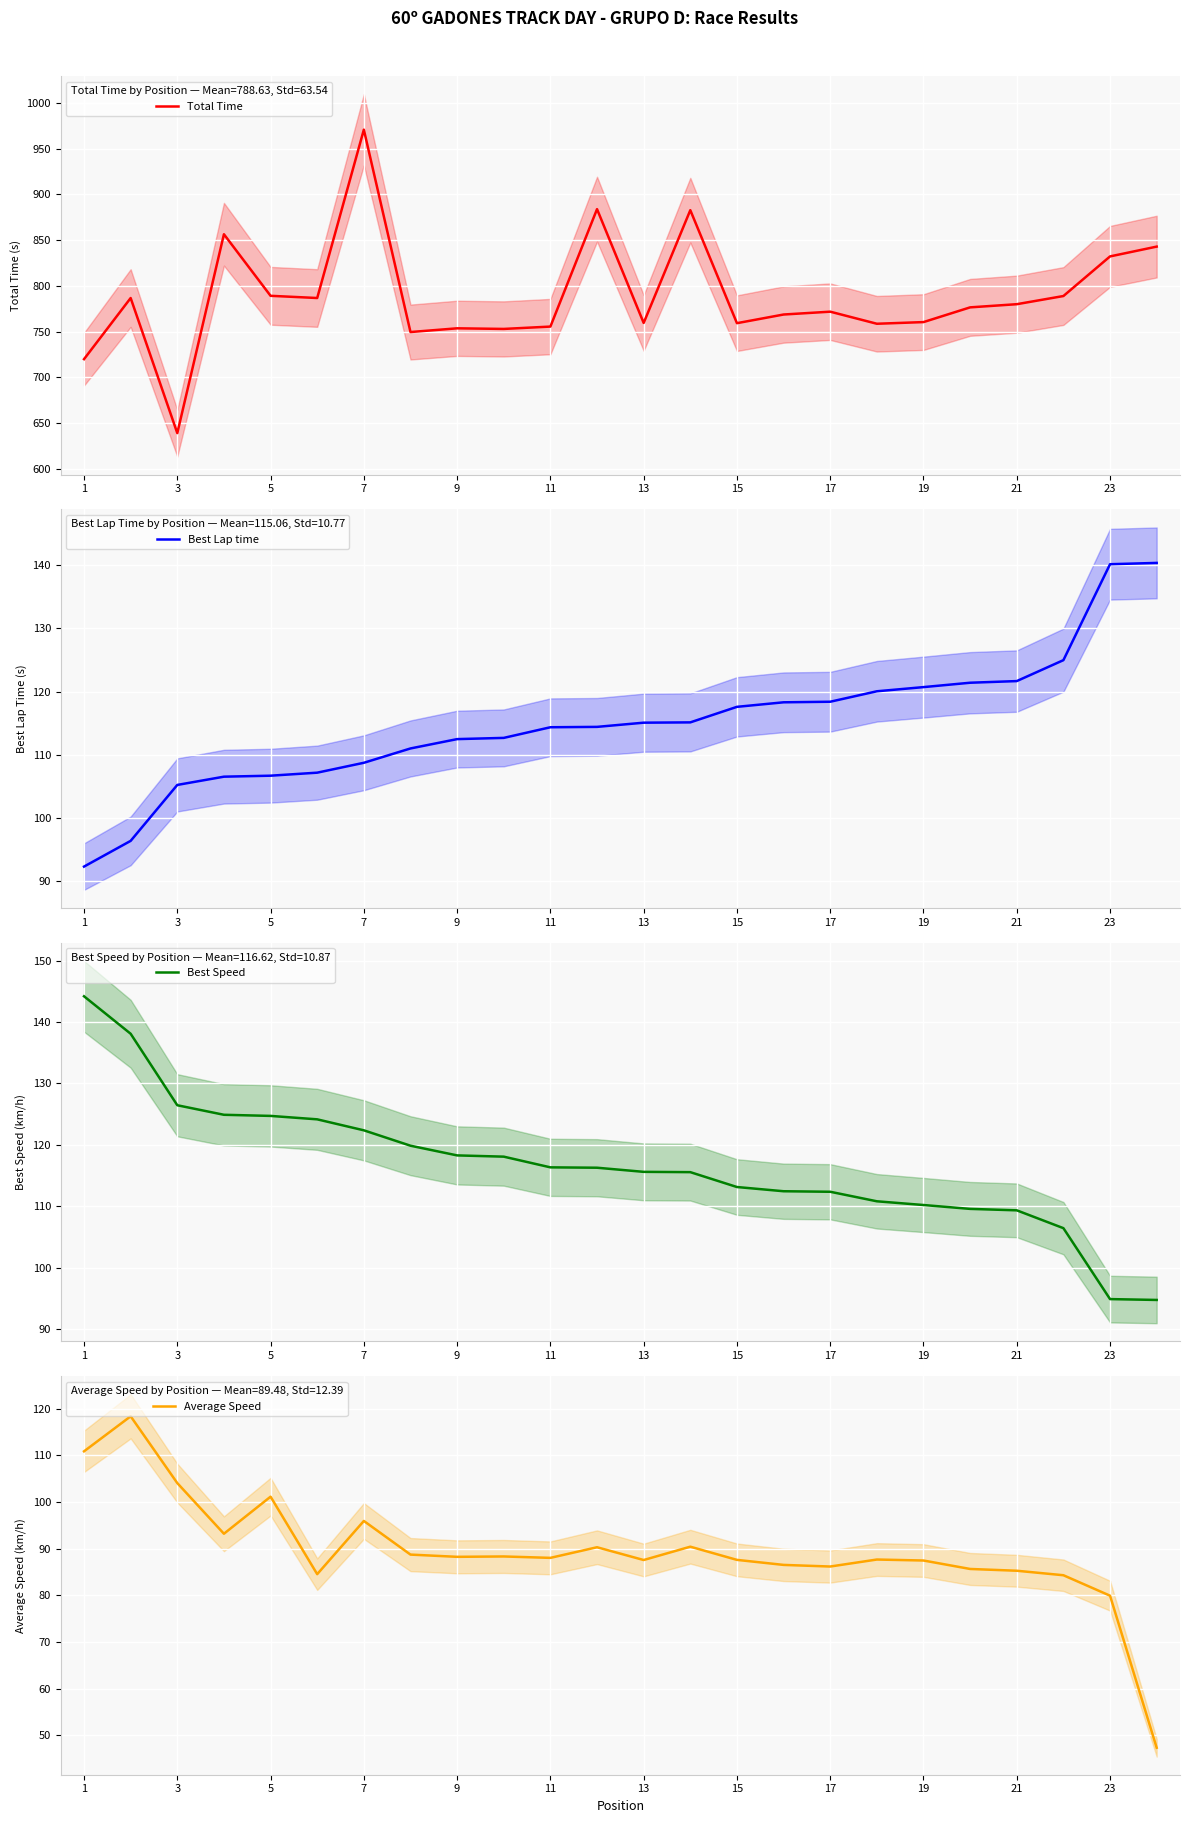

What are all the series names shown in the legend?

Total Time, Best Lap time, Best Speed, Average Speed